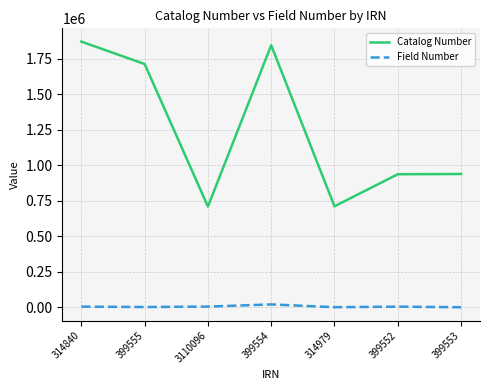

What is the sum of the Field Number values at 399552 and 3110096?

11788